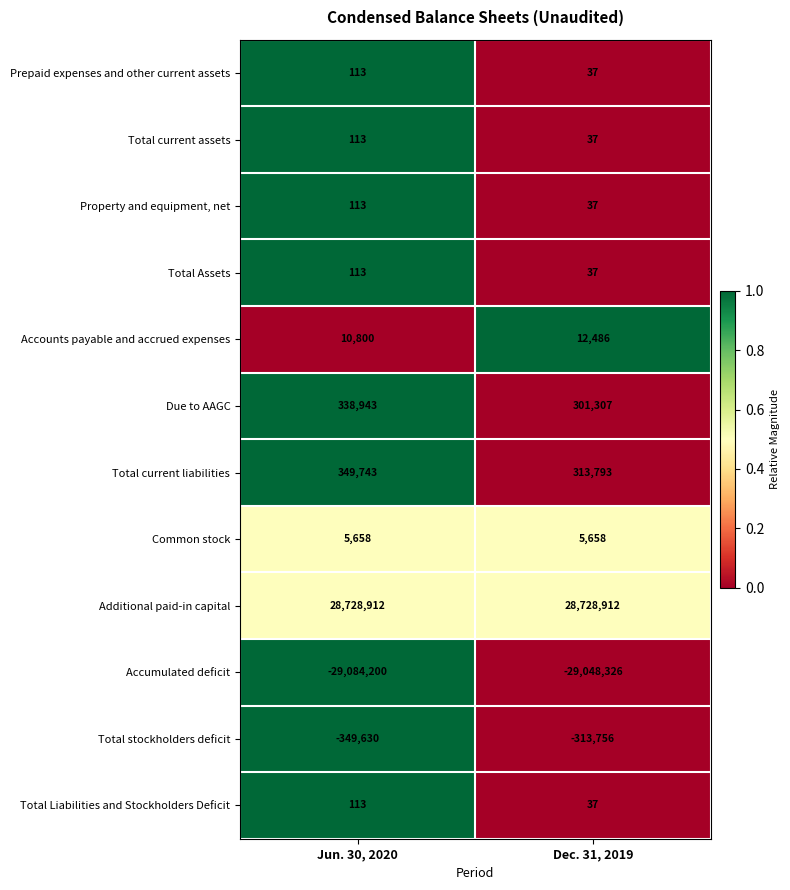

At how many categories does at least one series exceed 0?

2